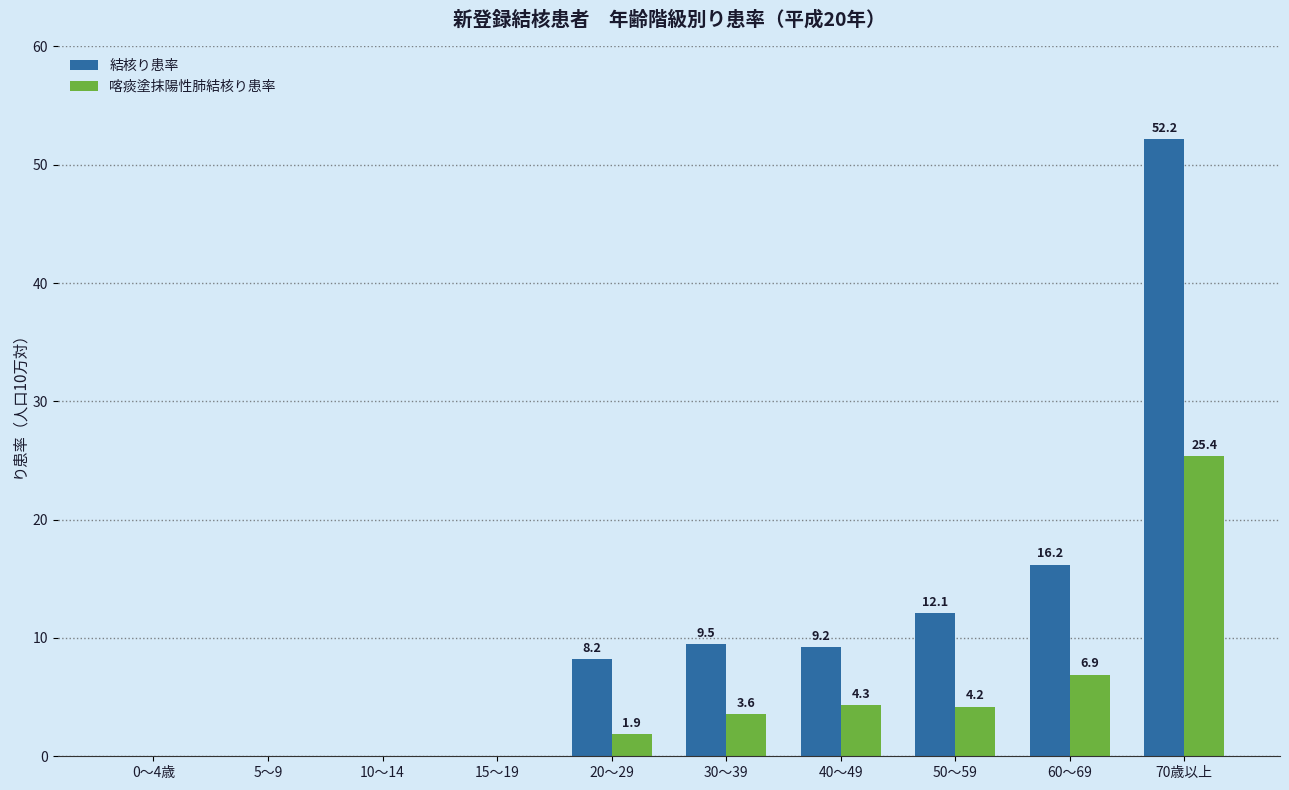

Which series changed the most between 20～29 and 50～59?

結核り患率